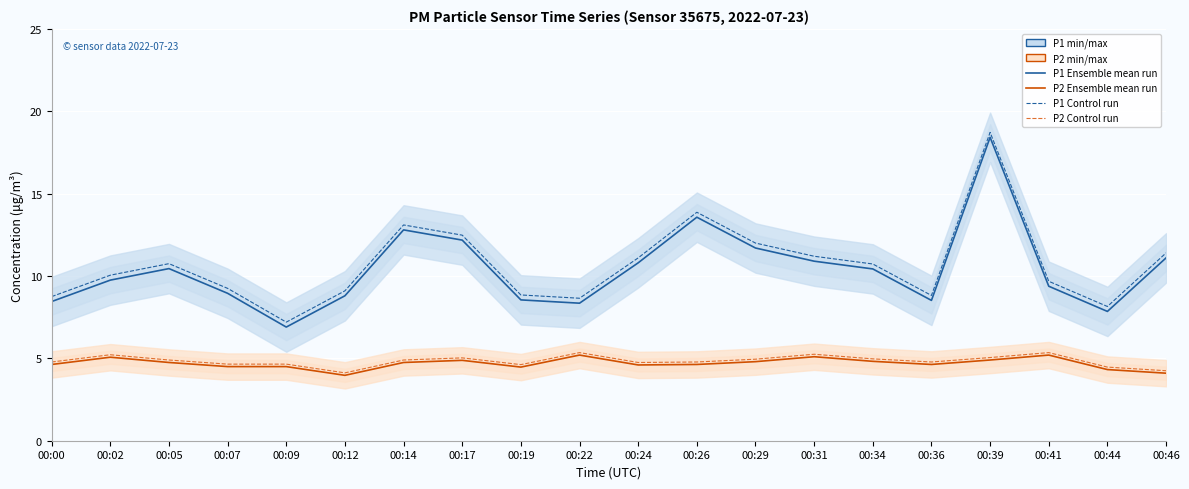

What is the lowest value of the P1 Control run series?

7.2